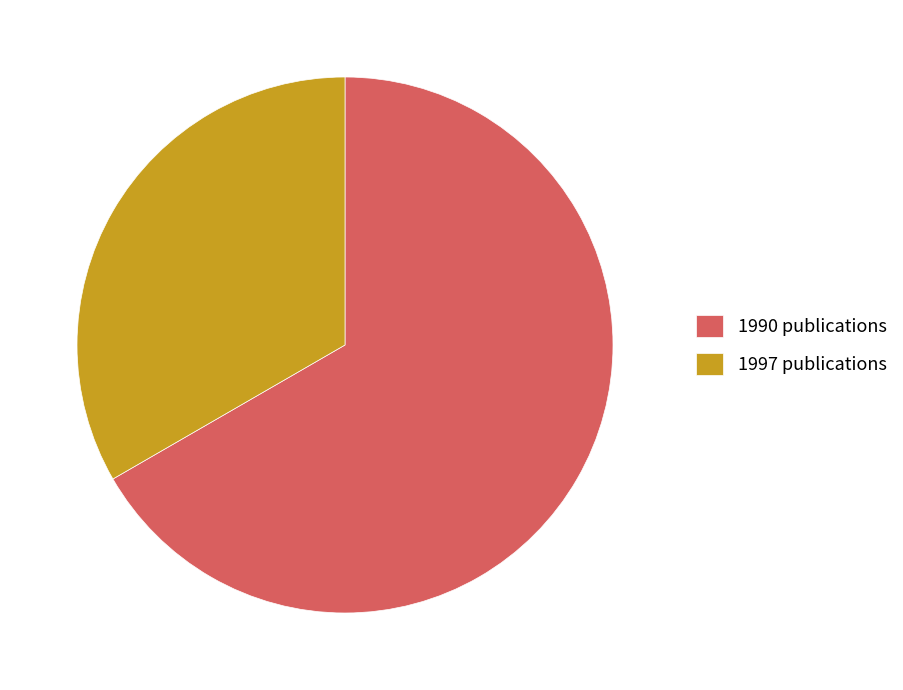

Which has a higher value, 1990 publications or 1997 publications?

1990 publications